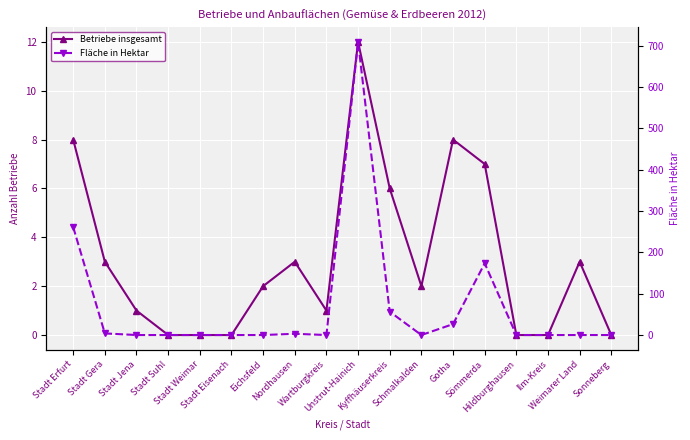

Where is the first local minimum for Betriebe insgesamt?

Wartburgkreis